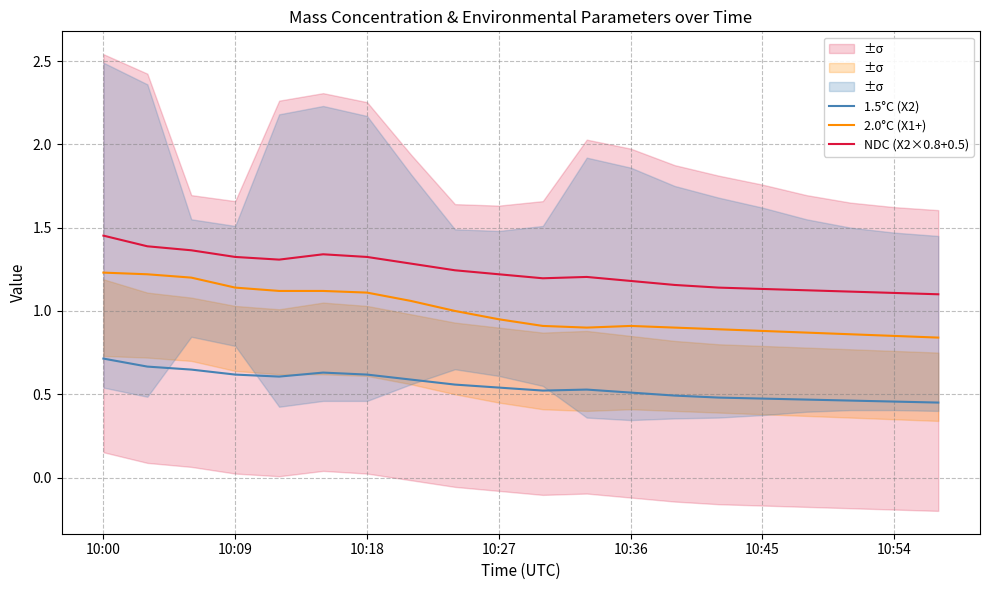

Which series has the widest spread of values?

2.0°C (X1+)